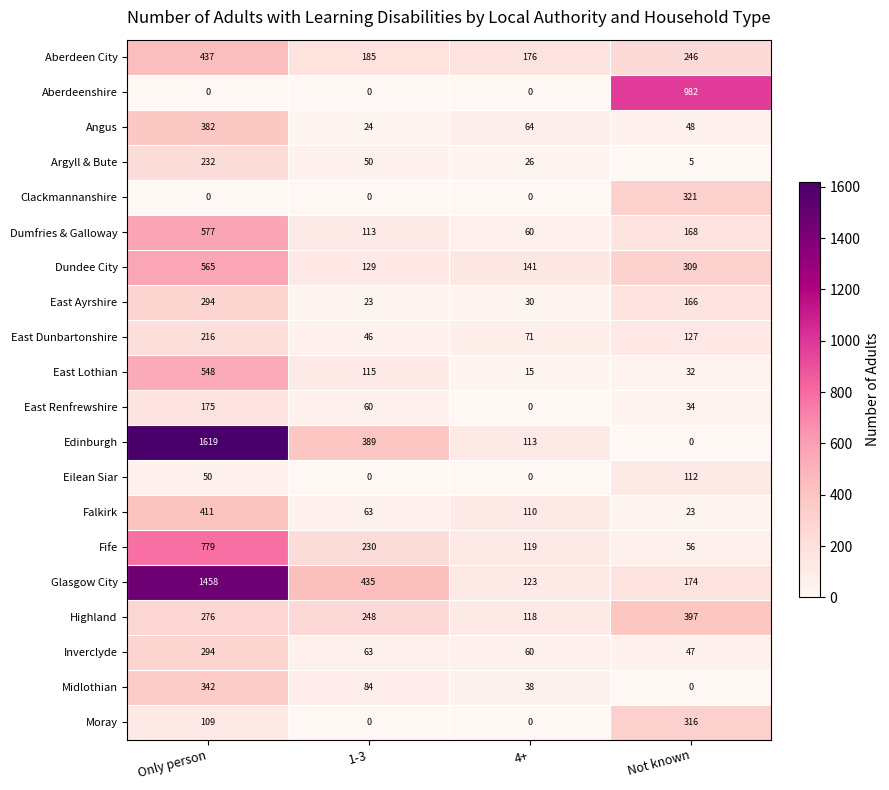

True or false: Aberdeen City has a value of 437 at Only person.

True